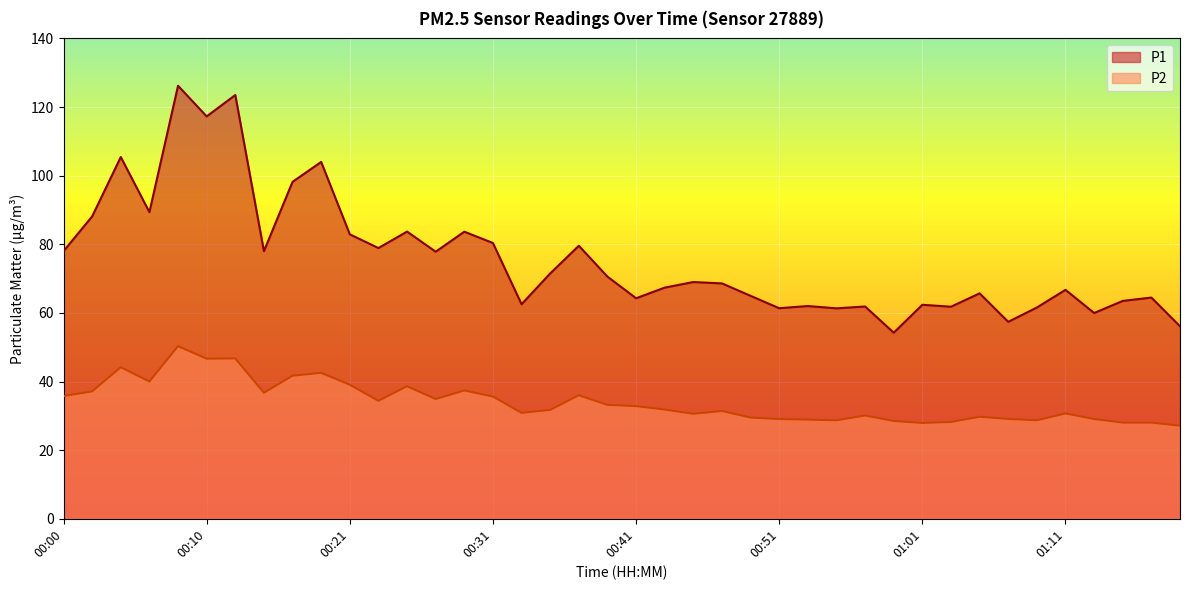

What is the difference between the second highest and second lowest values in the P2 series?

18.8